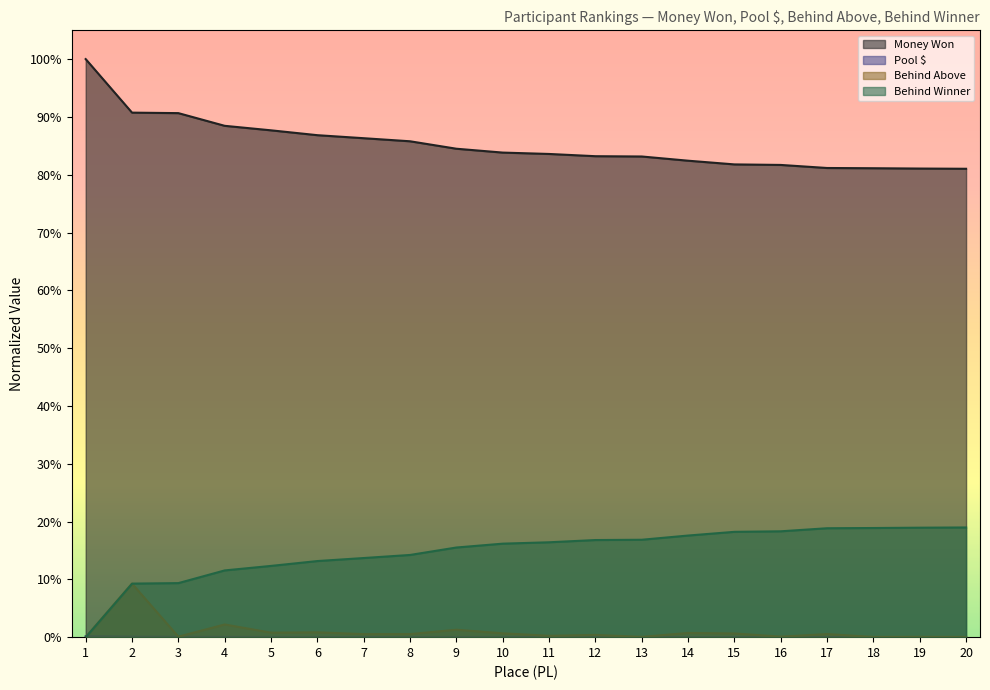

What is the total value across all series at 5?

1.0